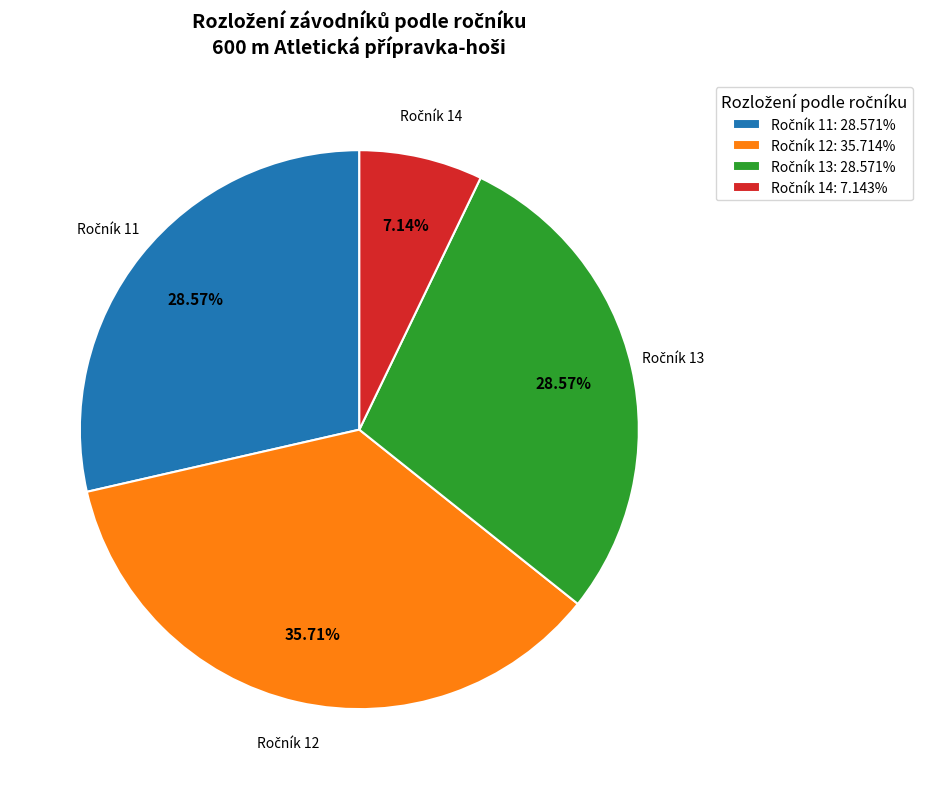

Is there any slice that represents more than half of the pie?

No